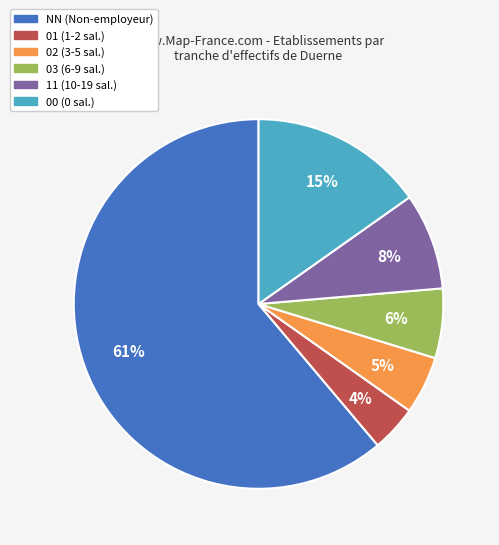

Rank the categories by value from highest to lowest.

NN, 00, 11, 03, 02, 01